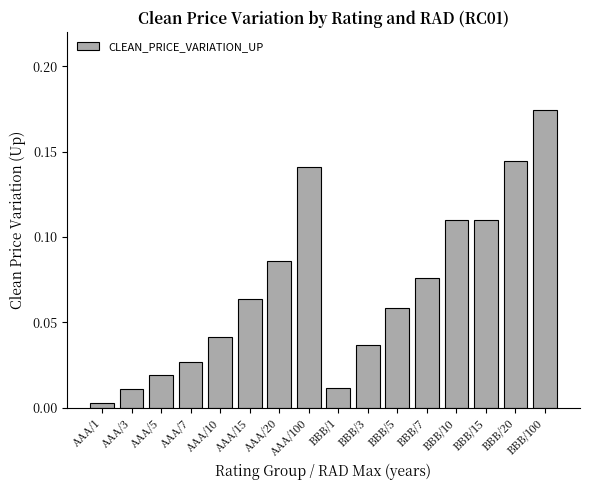

At which label is the value closest to 0?

AAA/1